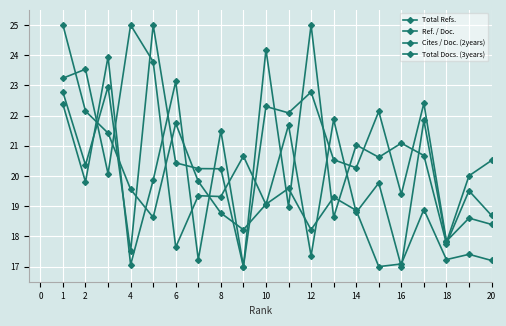

Reading left to right, list all the values displayed in this chart.

Total Refs.: 22.8	20.4	23.0	17.5	25.0	20.4	20.2	20.2	17.0	22.3	22.1	22.8	20.5	20.3	22.1	19.4	22.4	17.8	18.6	18.4
Ref. / Doc.: 23.2	23.5	20.1	25.0	23.8	17.6	19.3	19.3	20.7	19.1	21.7	17.4	21.9	18.8	19.8	17.0	21.8	17.8	20.0	20.5
Cites / Doc. (2years): 25.0	22.1	21.4	19.6	18.6	21.7	19.8	18.8	18.2	19.1	19.6	18.2	19.3	18.9	17.0	17.1	18.9	17.2	17.4	17.2
Total Docs. (3years): 22.4	19.8	23.9	17.1	19.9	23.1	17.2	21.5	17.0	24.2	19.0	25.0	18.6	21.0	20.6	21.1	20.7	17.8	19.5	18.7